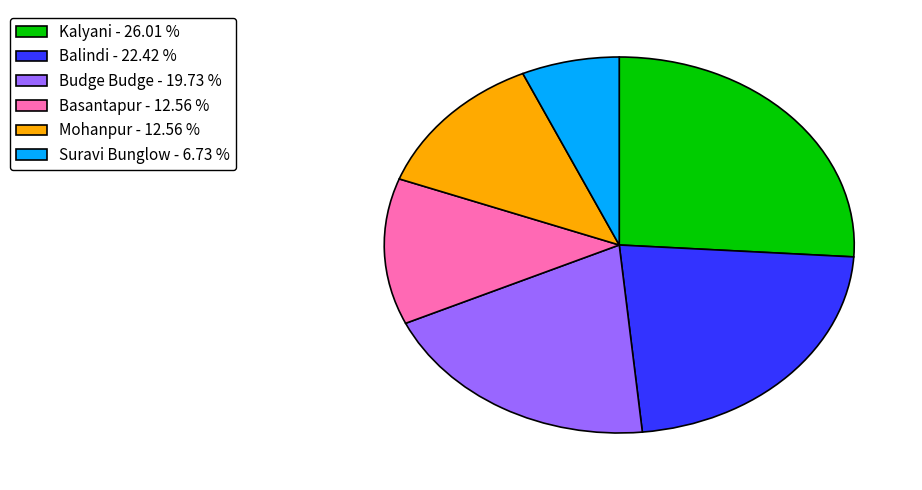

Count the number of slices in the pie.

6